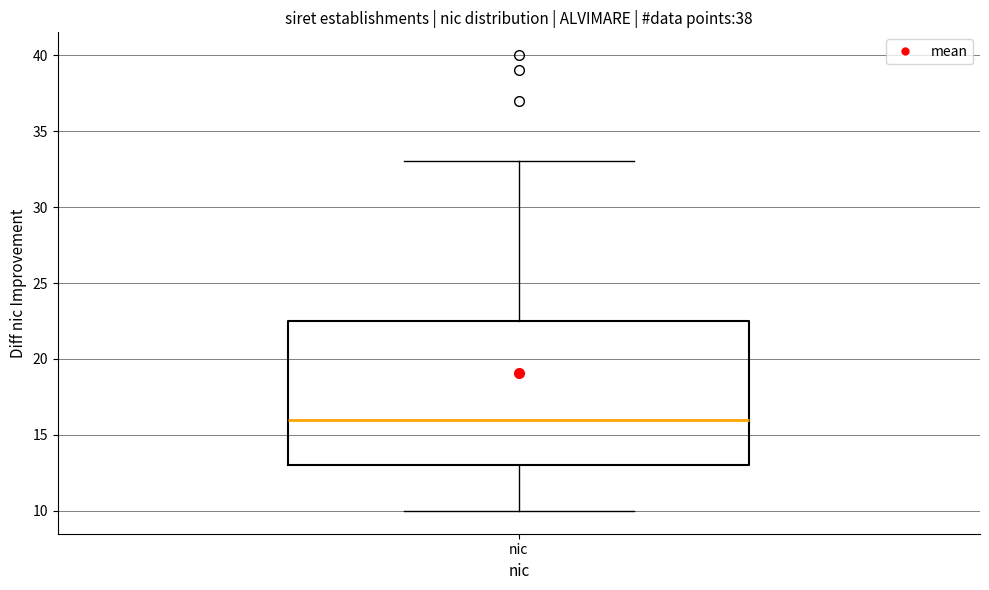

Transcribe this box plot: give where the median line is, the range the box spans, and where the two whiskers end, as read against the y-axis. The values are not printed on the chart, so give them approximately, as read against the axis.

median 16.0, box 13.0 to 22.5, whiskers 10.0 to 33.0